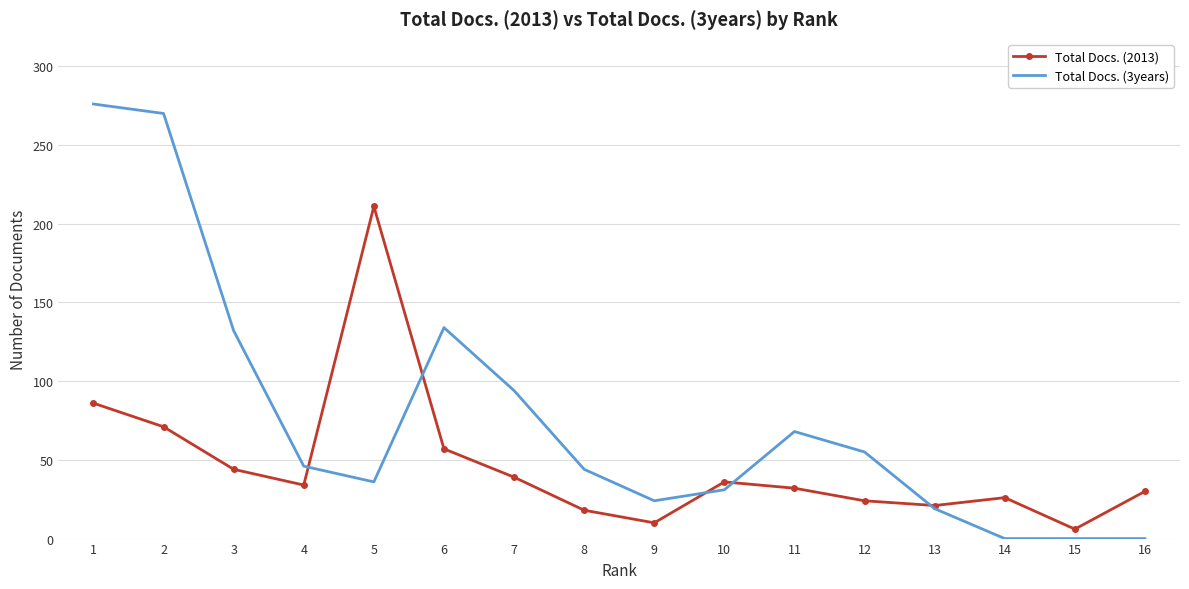

What is the difference between the maximum and minimum values in the Total Docs. (2013) series?

205